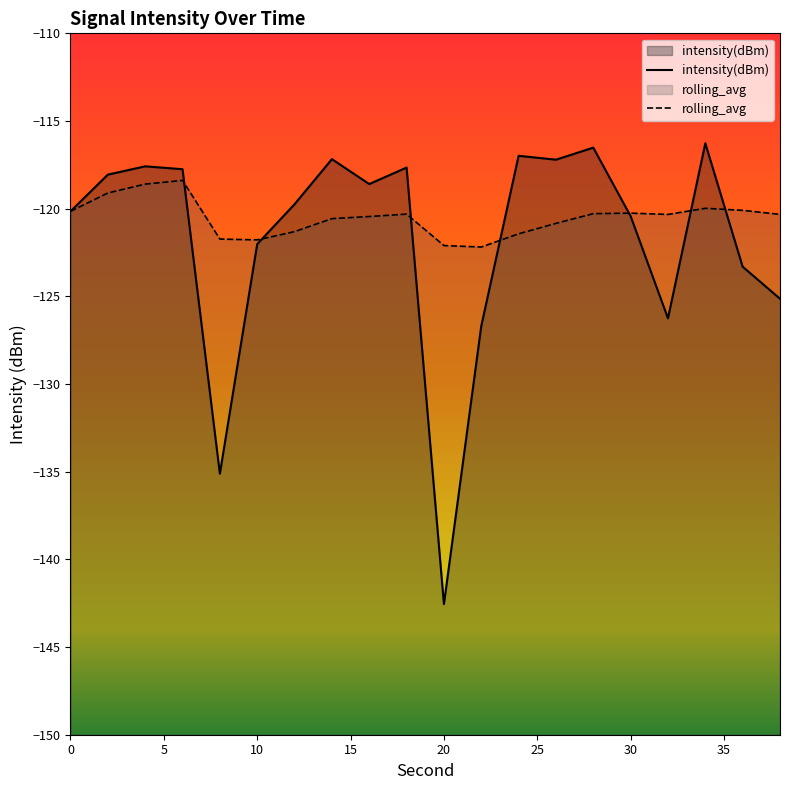

What is the average value of the rolling_avg series?

-120.5